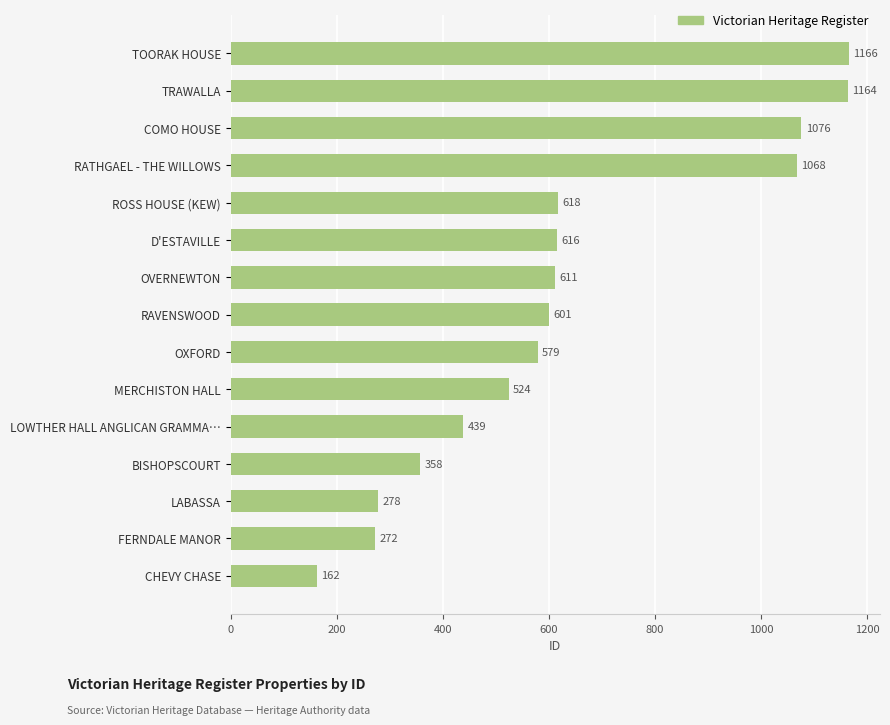

What is the label of the 4th bar from the top?

RATHGAEL - THE WILLOWS